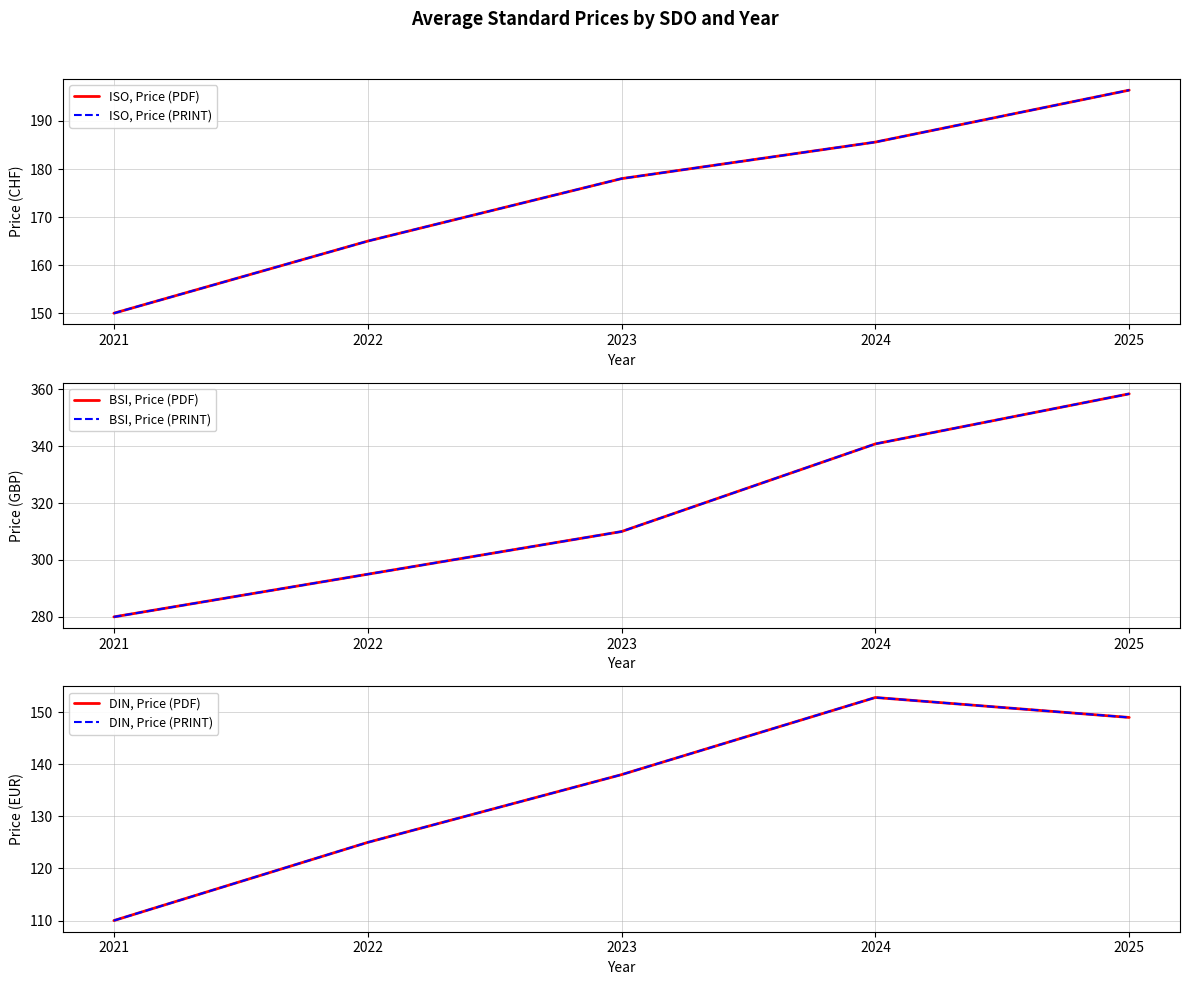

What is the difference between the maximum and minimum values in the ISO, Price (PRINT) series?

46.4